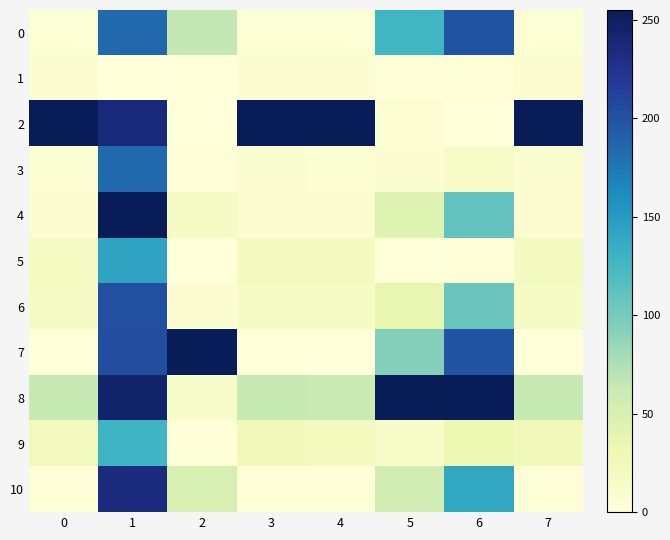

Reading left to right, what are all the values shown in this chart?

0: 0=4.5	1=185.1	2=65.4	3=4.8	4=4.4	5=126.7	6=199.8	7=4.7
1: 0=6.9	1=0.0	2=0.6	3=6.8	4=6.9	5=1.4	6=3.0	7=6.8
2: 0=255.0	1=236.8	2=0.0	3=255.0	4=255.0	5=5.9	6=0.0	7=255.0
3: 0=5.8	1=183.7	2=2.6	3=6.2	4=5.8	5=6.1	6=14.9	7=6.1
4: 0=7.0	1=255.0	2=15.8	3=7.1	4=6.8	5=43.9	6=108.9	7=7.0
5: 0=19.5	1=142.7	2=0.0	3=20.3	4=20.4	5=0.0	6=1.5	7=20.3
6: 0=16.8	1=202.1	2=6.0	3=16.9	4=16.5	5=36.8	6=105.9	7=16.7
7: 0=0.0	1=203.0	2=255.0	3=0.0	4=0.0	5=93.4	6=199.8	7=0.0
8: 0=63.0	1=244.8	2=11.6	3=63.2	4=60.9	5=255.0	6=255.0	7=63.2
9: 0=23.8	1=129.2	2=1.6	3=24.0	4=22.5	5=13.3	6=31.3	7=24.0
10: 0=2.1	1=233.1	2=50.1	3=2.1	4=2.0	5=54.4	6=140.2	7=2.1